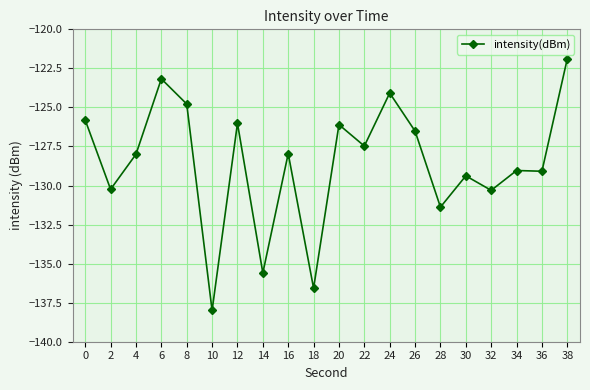

Where is the first local minimum?

2